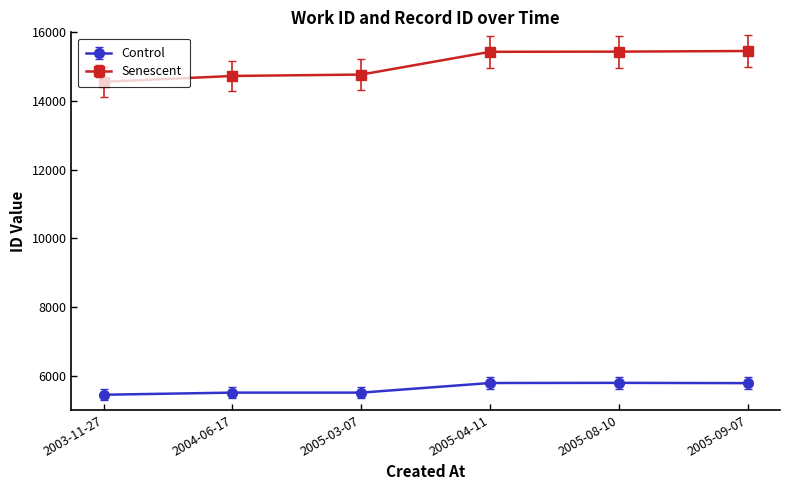

Which series changed the most between 2004-06-17 and 2005-08-10?

Senescent